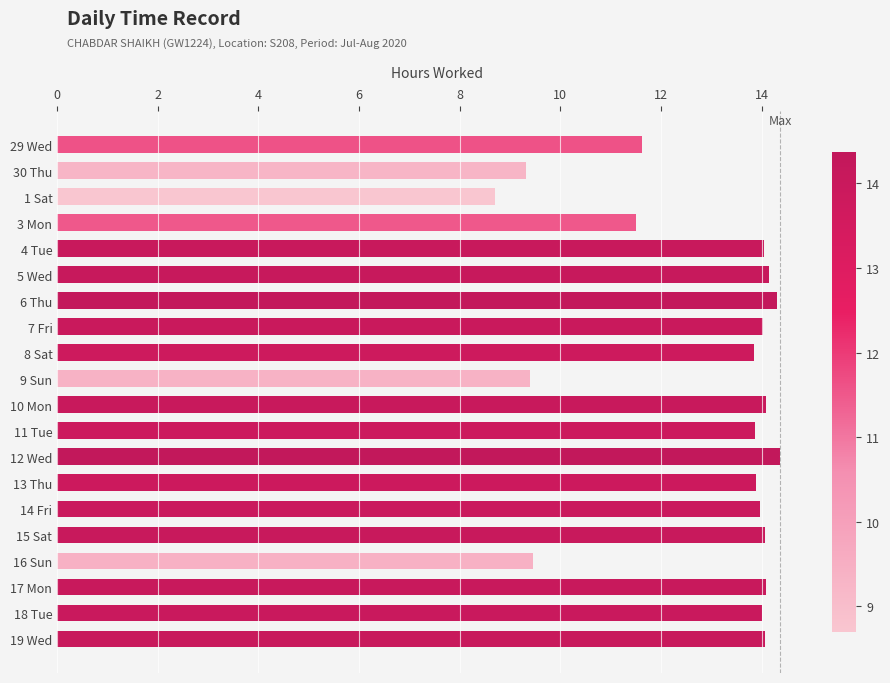

What is the difference between the maximum and minimum values?

5.7